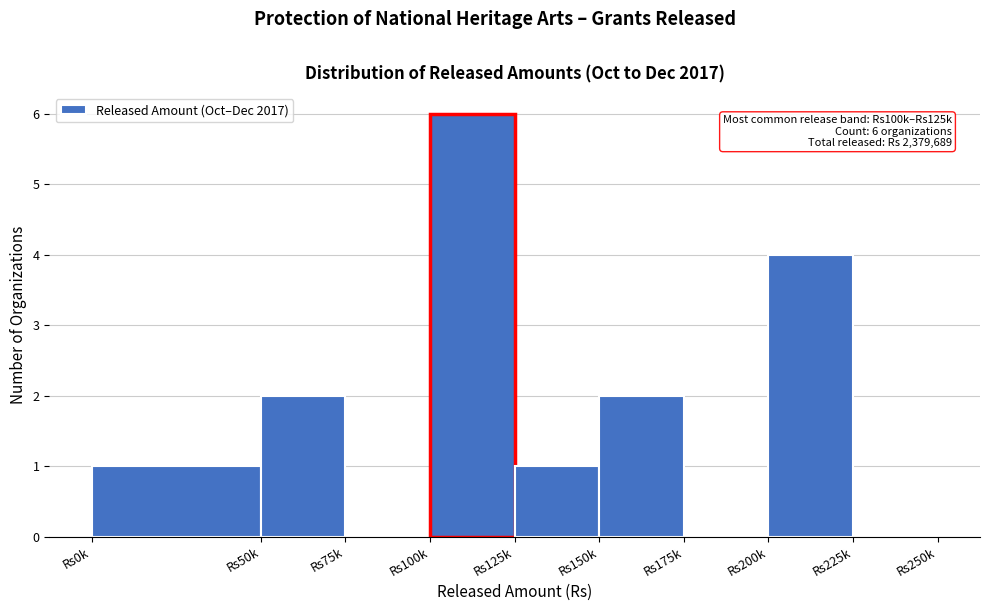

Reading left to right, list all the values displayed in this chart.

Rs0k=1	Rs50k=2	Rs75k=0	Rs100k=6	Rs125k=1	Rs150k=2	Rs175k=0	Rs200k=4	Rs225k=0